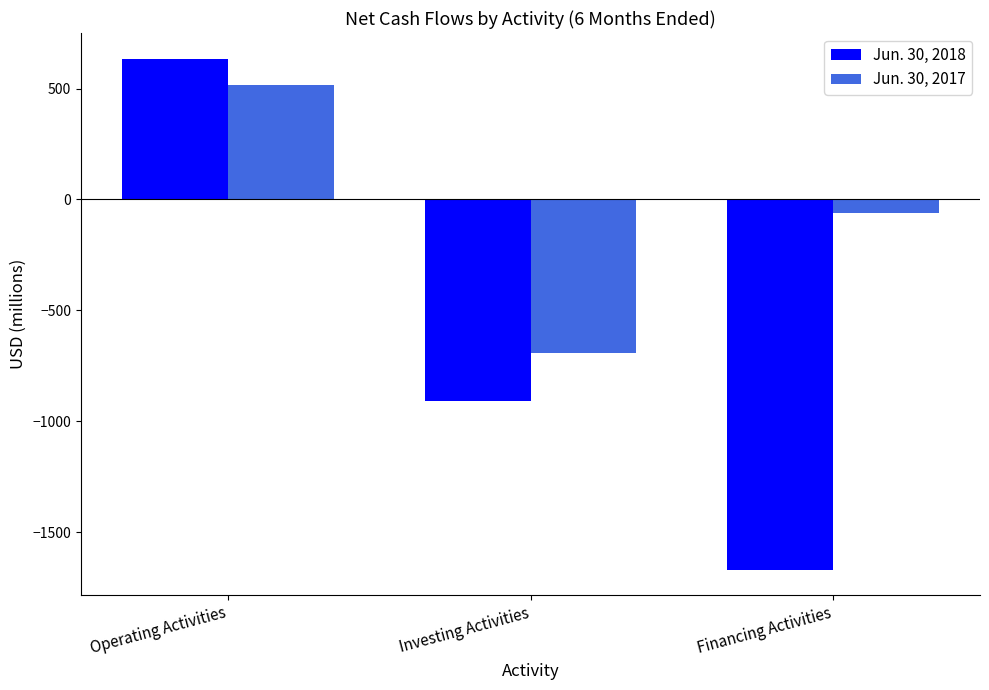

How many values in the Jun. 30, 2018 series are below -906?

1